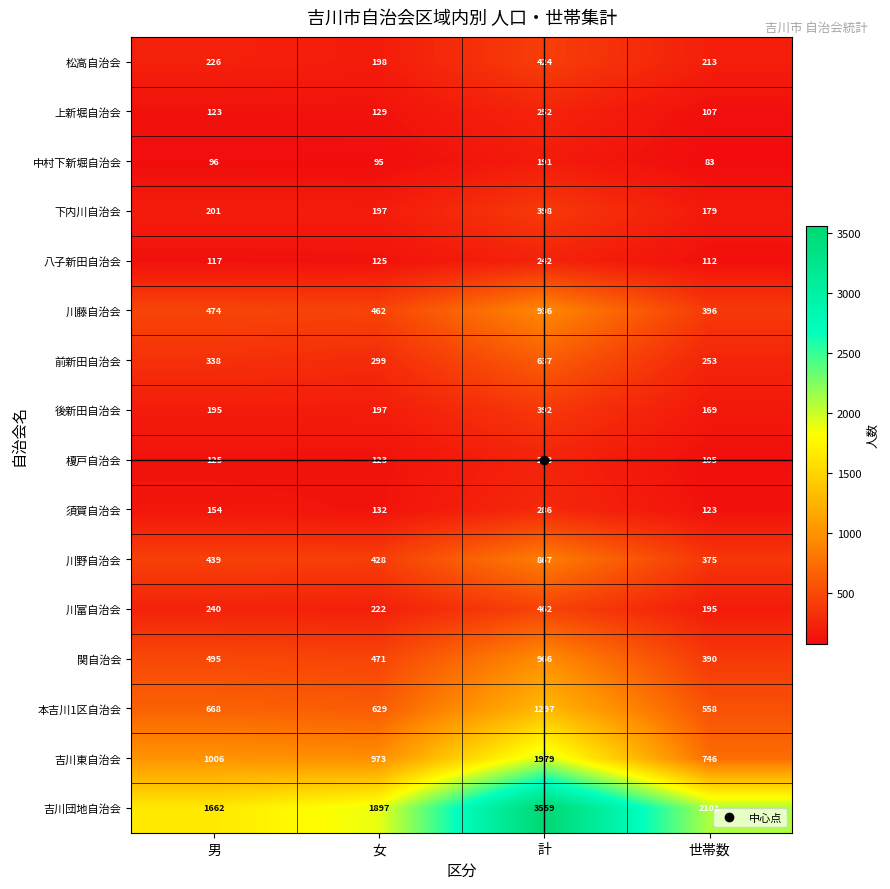

What is the total value across all series at 男?

6559